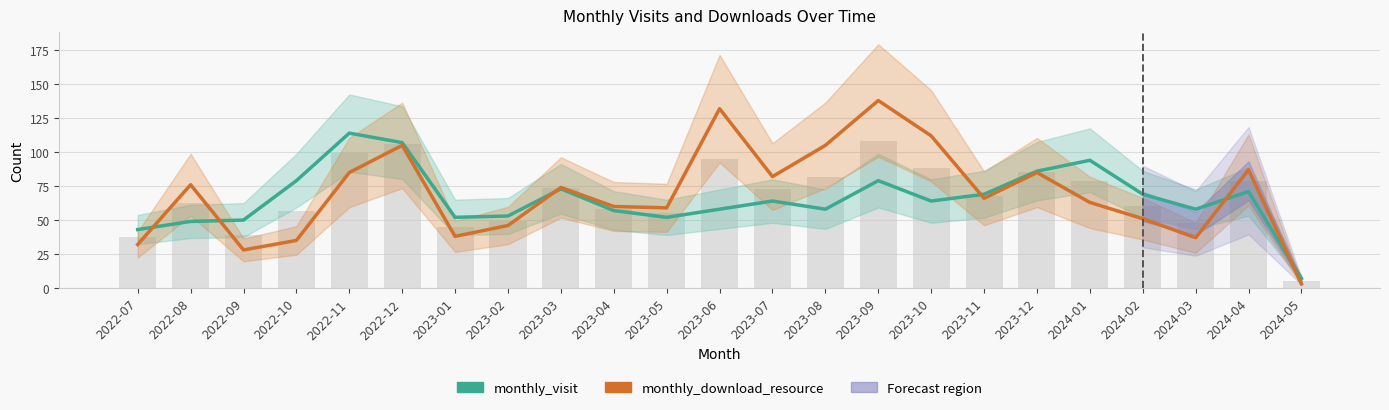

True or false: monthly_download_resource has a value of 46 at 2023-02.

True